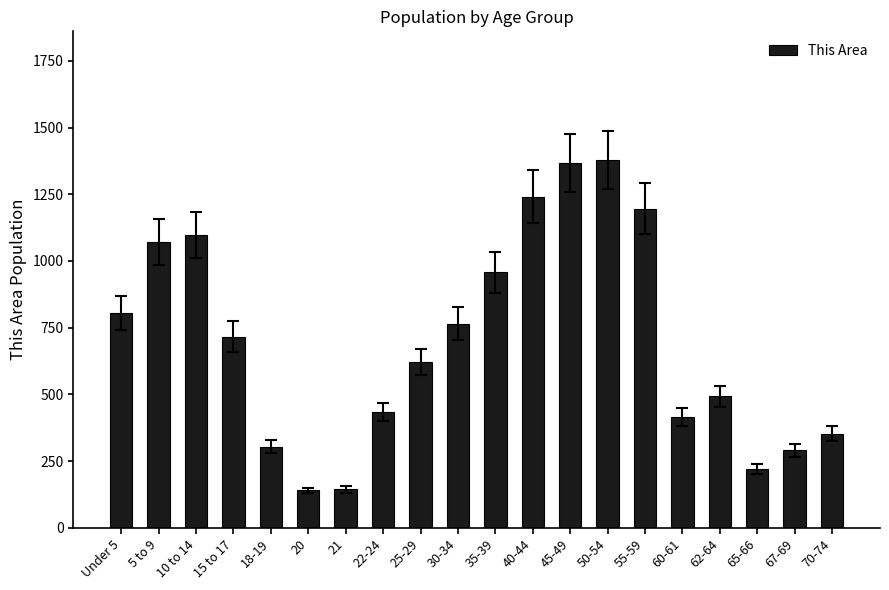

Approximately how many times larger is the value at 21 compared to Under 5?

0.2